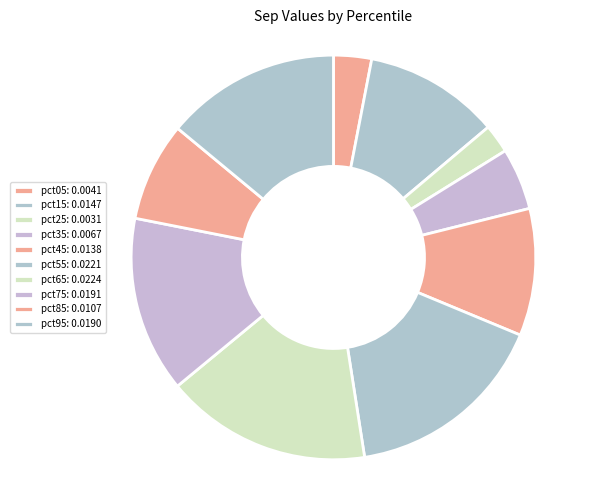

True or false: pct55 accounts for 4% of the total.

False